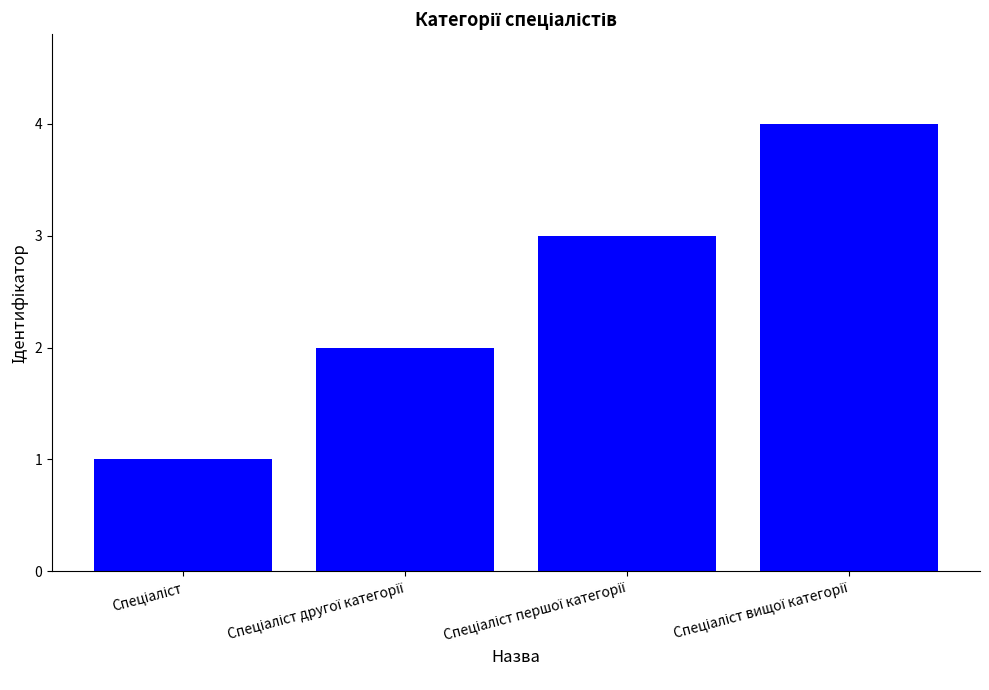

What is the maximum value shown in the chart?

4